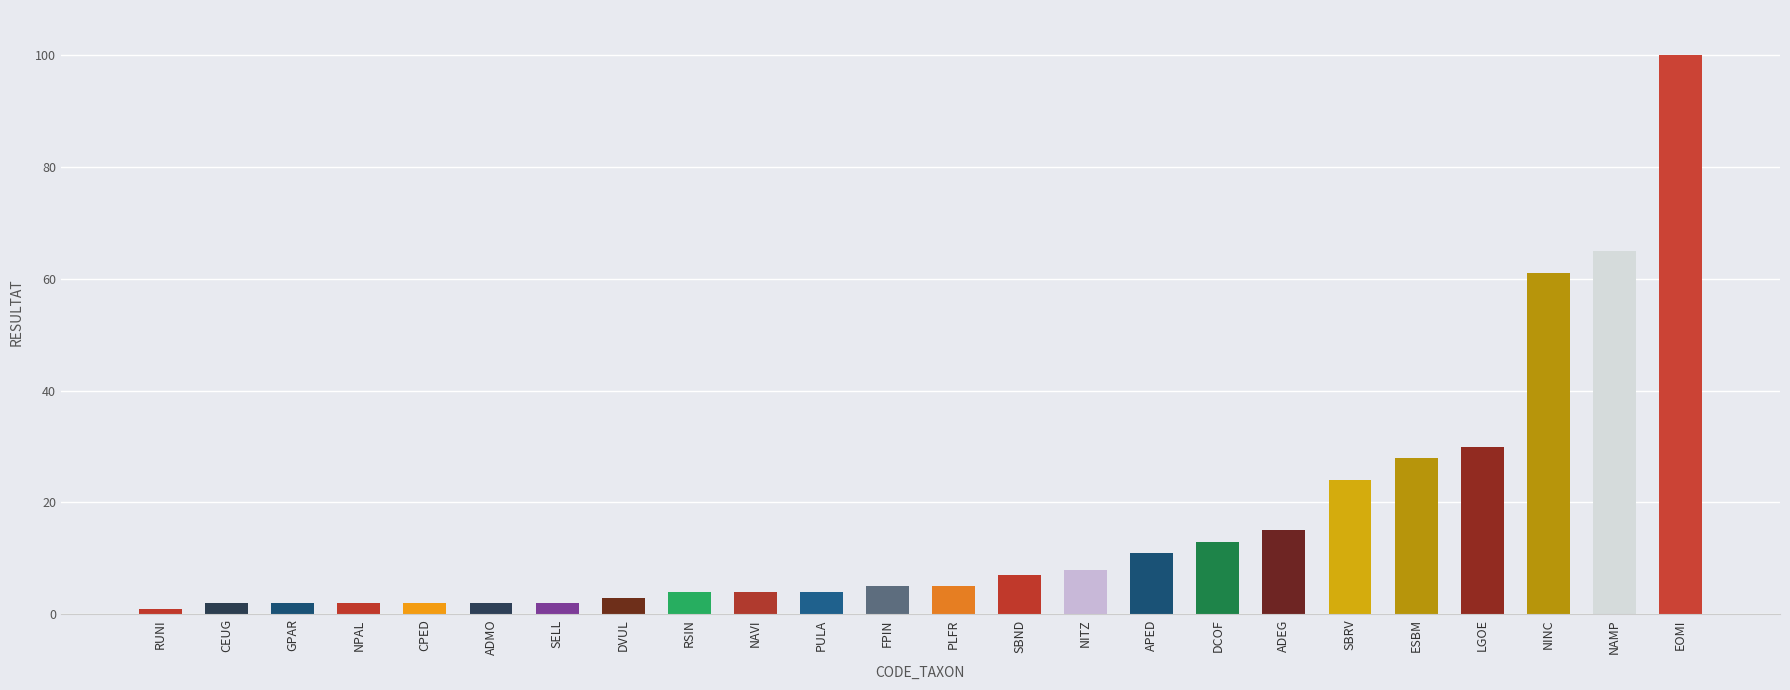

What is the change in value from CPED to DVUL?

+1